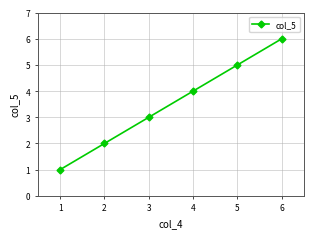

How many categories are shown in the chart?

6